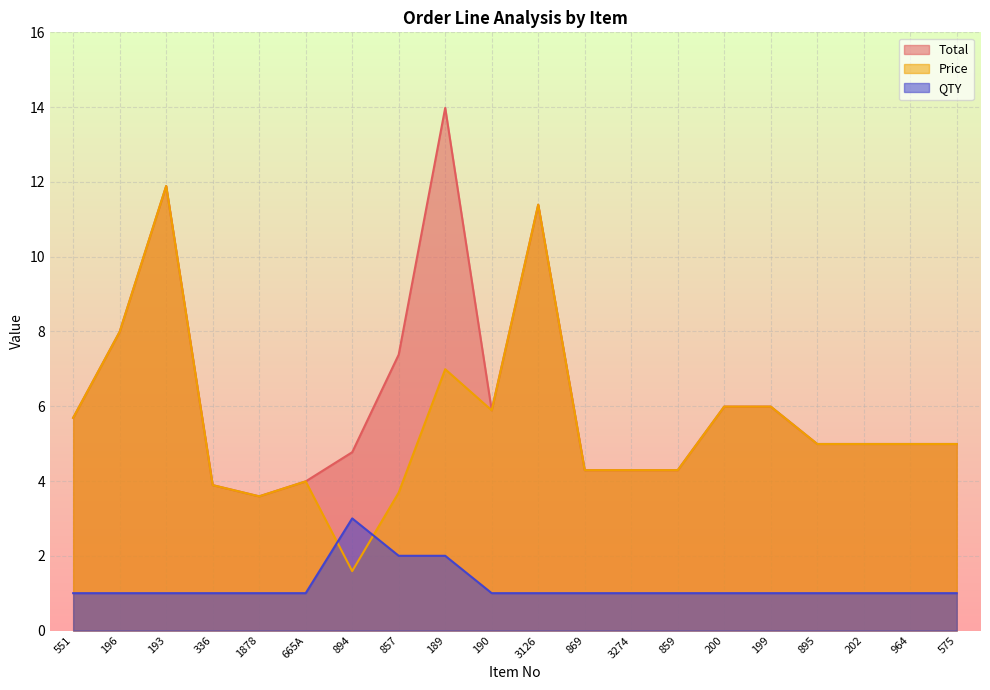

What are all the series names shown in the legend?

Total, Price, QTY